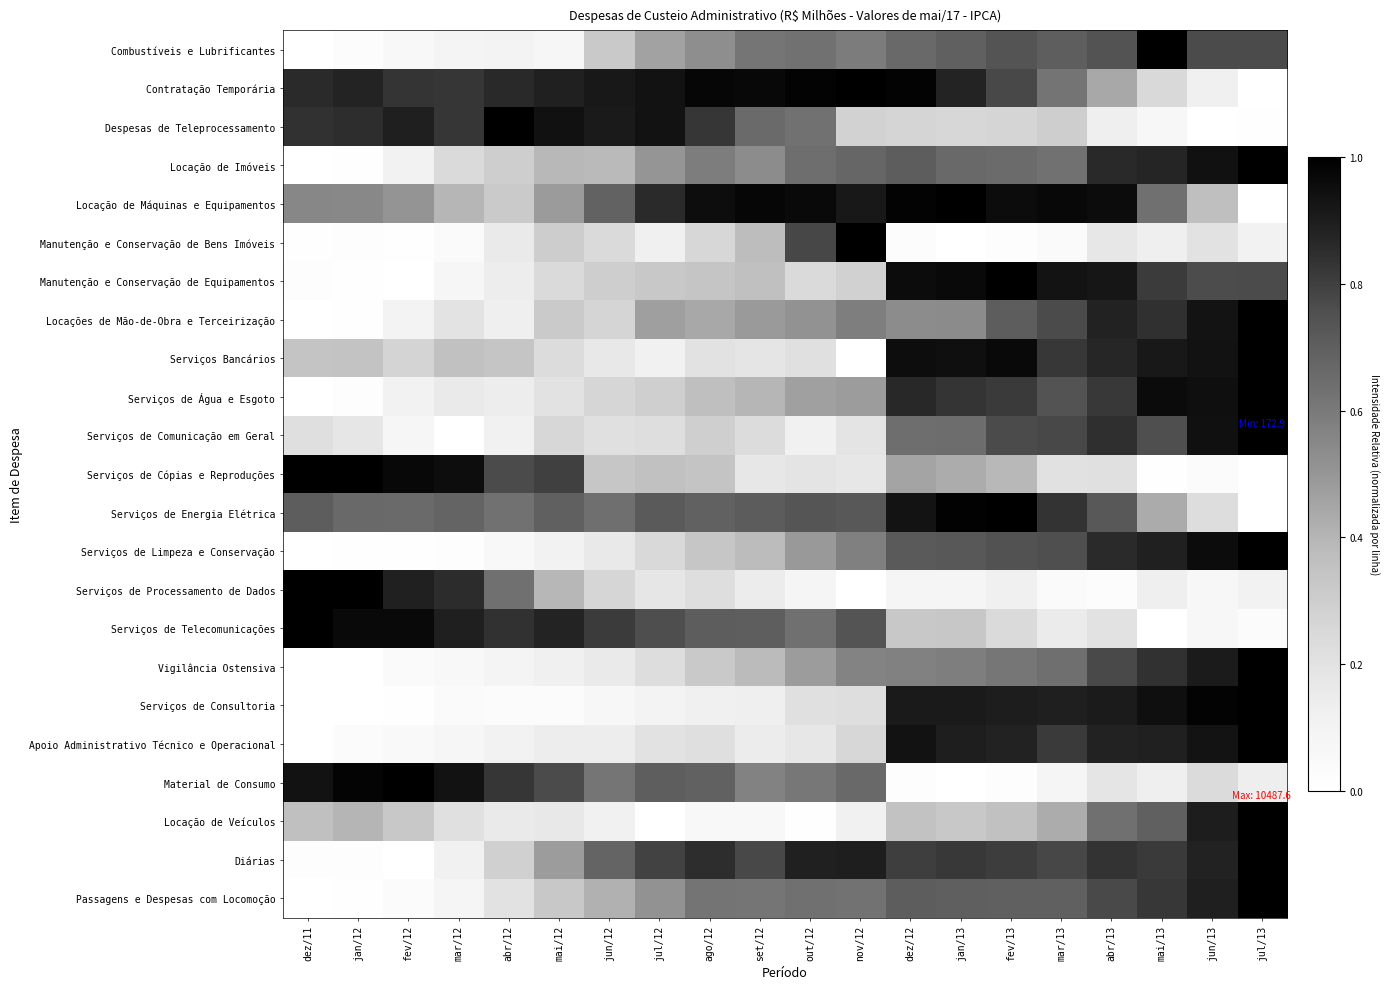

Reading left to right, transcribe all the data shown in this chart.

Combustíveis e Lubrificantes: dez/11=0.0	jan/12=0.0	fev/12=0.1	mar/12=0.1	abr/12=0.1	mai/12=0.1	jun/12=0.3	jul/12=0.5	ago/12=0.5	set/12=0.6	out/12=0.6	nov/12=0.6	dez/12=0.7	jan/13=0.7	fev/13=0.7	mar/13=0.7	abr/13=0.7	mai/13=1.0	jun/13=0.8	jul/13=0.8
Contratação Temporária: dez/11=0.9	jan/12=0.9	fev/12=0.8	mar/12=0.8	abr/12=0.9	mai/12=0.9	jun/12=0.9	jul/12=0.9	ago/12=1.0	set/12=1.0	out/12=1.0	nov/12=1.0	dez/12=1.0	jan/13=0.9	fev/13=0.8	mar/13=0.6	abr/13=0.4	mai/13=0.2	jun/13=0.1	jul/13=0.0
Despesas de Teleprocessamento: dez/11=0.8	jan/12=0.8	fev/12=0.9	mar/12=0.8	abr/12=1.0	mai/12=0.9	jun/12=0.9	jul/12=0.9	ago/12=0.8	set/12=0.7	out/12=0.6	nov/12=0.3	dez/12=0.3	jan/13=0.3	fev/13=0.3	mar/13=0.3	abr/13=0.1	mai/13=0.1	jun/13=0.0	jul/13=0.0
Locação de Imóveis: dez/11=0.0	jan/12=0.0	fev/12=0.1	mar/12=0.2	abr/12=0.3	mai/12=0.4	jun/12=0.4	jul/12=0.5	ago/12=0.6	set/12=0.5	out/12=0.6	nov/12=0.7	dez/12=0.7	jan/13=0.7	fev/13=0.7	mar/13=0.6	abr/13=0.9	mai/13=0.9	jun/13=0.9	jul/13=1.0
Locação de Máquinas e Equipamentos: dez/11=0.6	jan/12=0.5	fev/12=0.5	mar/12=0.4	abr/12=0.3	mai/12=0.5	jun/12=0.7	jul/12=0.9	ago/12=1.0	set/12=1.0	out/12=1.0	nov/12=0.9	dez/12=1.0	jan/13=1.0	fev/13=1.0	mar/13=1.0	abr/13=1.0	mai/13=0.6	jun/13=0.4	jul/13=0.0
Manutenção e Conservação de Bens Imóveis: dez/11=0.0	jan/12=0.0	fev/12=0.0	mar/12=0.0	abr/12=0.2	mai/12=0.3	jun/12=0.2	jul/12=0.1	ago/12=0.3	set/12=0.4	out/12=0.8	nov/12=1.0	dez/12=0.0	jan/13=0.0	fev/13=0.0	mar/13=0.0	abr/13=0.2	mai/13=0.1	jun/13=0.2	jul/13=0.1
Manutenção e Conservação de Equipamentos: dez/11=0.0	jan/12=0.0	fev/12=0.0	mar/12=0.1	abr/12=0.1	mai/12=0.2	jun/12=0.3	jul/12=0.3	ago/12=0.3	set/12=0.4	out/12=0.2	nov/12=0.3	dez/12=1.0	jan/13=1.0	fev/13=1.0	mar/13=0.9	abr/13=0.9	mai/13=0.8	jun/13=0.8	jul/13=0.8
Locações de Mão-de-Obra e Terceirização: dez/11=0.0	jan/12=0.0	fev/12=0.1	mar/12=0.2	abr/12=0.1	mai/12=0.3	jun/12=0.3	jul/12=0.5	ago/12=0.4	set/12=0.5	out/12=0.5	nov/12=0.6	dez/12=0.5	jan/13=0.5	fev/13=0.7	mar/13=0.8	abr/13=0.9	mai/13=0.8	jun/13=0.9	jul/13=1.0
Serviços Bancários: dez/11=0.3	jan/12=0.3	fev/12=0.3	mar/12=0.4	abr/12=0.3	mai/12=0.2	jun/12=0.2	jul/12=0.1	ago/12=0.2	set/12=0.2	out/12=0.2	nov/12=0.0	dez/12=1.0	jan/13=0.9	fev/13=1.0	mar/13=0.8	abr/13=0.9	mai/13=0.9	jun/13=0.9	jul/13=1.0
Serviços de Água e Esgoto: dez/11=0.0	jan/12=0.0	fev/12=0.1	mar/12=0.2	abr/12=0.1	mai/12=0.2	jun/12=0.3	jul/12=0.3	ago/12=0.4	set/12=0.4	out/12=0.5	nov/12=0.5	dez/12=0.9	jan/13=0.8	fev/13=0.8	mar/13=0.7	abr/13=0.8	mai/13=1.0	jun/13=0.9	jul/13=1.0
Serviços de Comunicação em Geral: dez/11=0.2	jan/12=0.2	fev/12=0.1	mar/12=0.0	abr/12=0.1	mai/12=0.3	jun/12=0.2	jul/12=0.2	ago/12=0.3	set/12=0.2	out/12=0.1	nov/12=0.2	dez/12=0.6	jan/13=0.6	fev/13=0.8	mar/13=0.8	abr/13=0.8	mai/13=0.8	jun/13=0.9	jul/13=1.0
Serviços de Cópias e Reproduções: dez/11=1.0	jan/12=1.0	fev/12=1.0	mar/12=1.0	abr/12=0.8	mai/12=0.8	jun/12=0.3	jul/12=0.4	ago/12=0.3	set/12=0.2	out/12=0.2	nov/12=0.2	dez/12=0.5	jan/13=0.4	fev/13=0.4	mar/13=0.2	abr/13=0.2	mai/13=0.0	jun/13=0.0	jul/13=0.0
Serviços de Energia Elétrica: dez/11=0.7	jan/12=0.7	fev/12=0.7	mar/12=0.7	abr/12=0.6	mai/12=0.7	jun/12=0.6	jul/12=0.7	ago/12=0.7	set/12=0.7	out/12=0.7	nov/12=0.7	dez/12=0.9	jan/13=1.0	fev/13=1.0	mar/13=0.8	abr/13=0.7	mai/13=0.4	jun/13=0.2	jul/13=0.0
Serviços de Limpeza e Conservação: dez/11=0.0	jan/12=0.0	fev/12=0.0	mar/12=0.0	abr/12=0.1	mai/12=0.1	jun/12=0.2	jul/12=0.2	ago/12=0.3	set/12=0.4	out/12=0.5	nov/12=0.6	dez/12=0.7	jan/13=0.7	fev/13=0.7	mar/13=0.8	abr/13=0.9	mai/13=0.9	jun/13=1.0	jul/13=1.0
Serviços de Processamento de Dados: dez/11=1.0	jan/12=1.0	fev/12=0.9	mar/12=0.9	abr/12=0.6	mai/12=0.4	jun/12=0.3	jul/12=0.2	ago/12=0.2	set/12=0.1	out/12=0.1	nov/12=0.0	dez/12=0.1	jan/13=0.1	fev/13=0.1	mar/13=0.0	abr/13=0.0	mai/13=0.1	jun/13=0.1	jul/13=0.1
Serviços de Telecomunicações: dez/11=1.0	jan/12=1.0	fev/12=1.0	mar/12=0.9	abr/12=0.8	mai/12=0.9	jun/12=0.8	jul/12=0.8	ago/12=0.7	set/12=0.7	out/12=0.6	nov/12=0.7	dez/12=0.3	jan/13=0.3	fev/13=0.2	mar/13=0.2	abr/13=0.2	mai/13=0.0	jun/13=0.1	jul/13=0.0
Vigilância Ostensiva: dez/11=0.0	jan/12=0.0	fev/12=0.0	mar/12=0.1	abr/12=0.1	mai/12=0.1	jun/12=0.2	jul/12=0.2	ago/12=0.3	set/12=0.4	out/12=0.5	nov/12=0.6	dez/12=0.6	jan/13=0.6	fev/13=0.6	mar/13=0.6	abr/13=0.8	mai/13=0.8	jun/13=0.9	jul/13=1.0
Serviços de Consultoria: dez/11=0.0	jan/12=0.0	fev/12=0.0	mar/12=0.0	abr/12=0.0	mai/12=0.0	jun/12=0.1	jul/12=0.1	ago/12=0.1	set/12=0.1	out/12=0.2	nov/12=0.2	dez/12=0.9	jan/13=0.9	fev/13=0.9	mar/13=0.9	abr/13=0.9	mai/13=0.9	jun/13=1.0	jul/13=1.0
Apoio Administrativo Técnico e Operacional: dez/11=0.0	jan/12=0.0	fev/12=0.0	mar/12=0.1	abr/12=0.1	mai/12=0.1	jun/12=0.1	jul/12=0.2	ago/12=0.2	set/12=0.1	out/12=0.2	nov/12=0.3	dez/12=0.9	jan/13=0.9	fev/13=0.9	mar/13=0.8	abr/13=0.9	mai/13=0.9	jun/13=0.9	jul/13=1.0
Material de Consumo: dez/11=0.9	jan/12=1.0	fev/12=1.0	mar/12=0.9	abr/12=0.8	mai/12=0.8	jun/12=0.6	jul/12=0.7	ago/12=0.7	set/12=0.6	out/12=0.6	nov/12=0.7	dez/12=0.0	jan/13=0.0	fev/13=0.0	mar/13=0.1	abr/13=0.2	mai/13=0.1	jun/13=0.2	jul/13=0.1
Locação de Veículos: dez/11=0.4	jan/12=0.4	fev/12=0.3	mar/12=0.2	abr/12=0.2	mai/12=0.2	jun/12=0.1	jul/12=0.0	ago/12=0.1	set/12=0.1	out/12=0.0	nov/12=0.1	dez/12=0.3	jan/13=0.3	fev/13=0.4	mar/13=0.4	abr/13=0.6	mai/13=0.7	jun/13=0.9	jul/13=1.0
Diárias: dez/11=0.0	jan/12=0.0	fev/12=0.0	mar/12=0.1	abr/12=0.3	mai/12=0.5	jun/12=0.7	jul/12=0.8	ago/12=0.9	set/12=0.8	out/12=0.9	nov/12=0.9	dez/12=0.8	jan/13=0.8	fev/13=0.8	mar/13=0.8	abr/13=0.8	mai/13=0.8	jun/13=0.9	jul/13=1.0
Passagens e Despesas com Locomoção: dez/11=0.0	jan/12=0.0	fev/12=0.0	mar/12=0.1	abr/12=0.2	mai/12=0.3	jun/12=0.4	jul/12=0.5	ago/12=0.6	set/12=0.6	out/12=0.6	nov/12=0.6	dez/12=0.7	jan/13=0.7	fev/13=0.7	mar/13=0.7	abr/13=0.8	mai/13=0.8	jun/13=0.9	jul/13=1.0